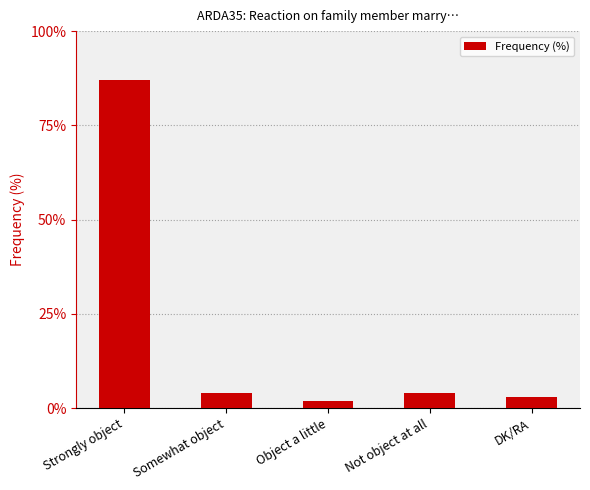

Reading left to right, transcribe all the data shown in this chart.

Strongly object=87	Somewhat object=4	Object a little=2	Not object at all=4	DK/RA=3